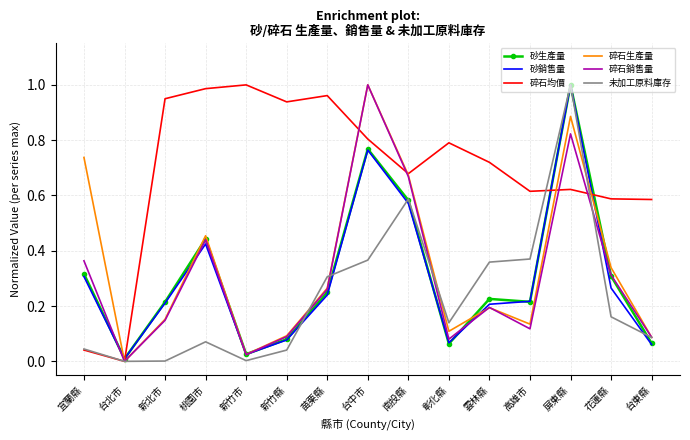

Which series changed the most between 台北市 and 桃園市?

碎石均價